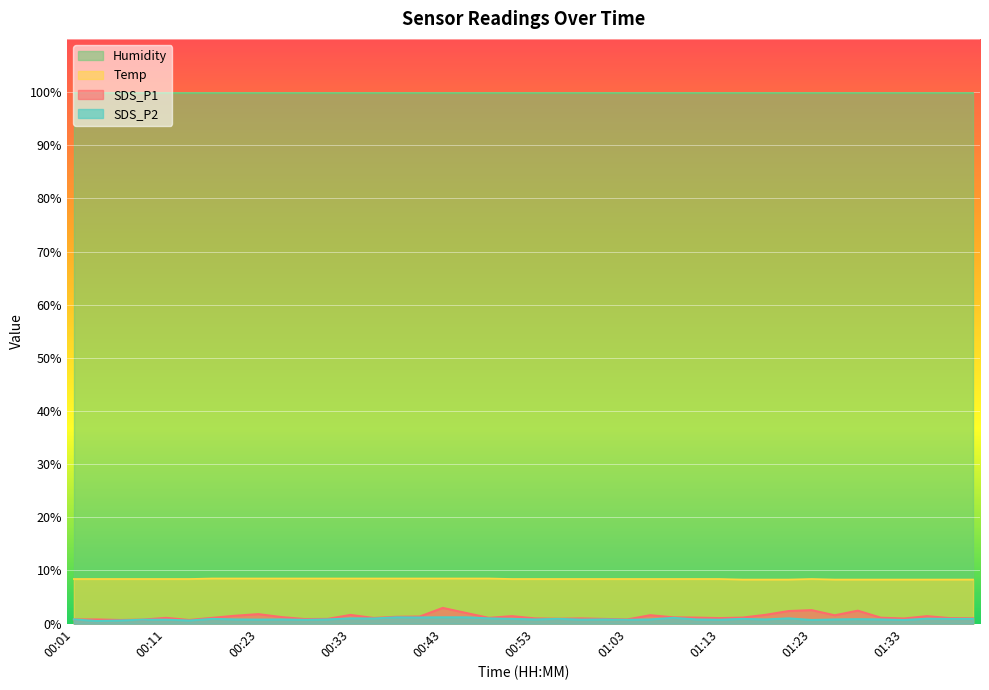

Is the value of Temp at 00:11 greater than the value of SDS_P2 at 01:30?

Yes